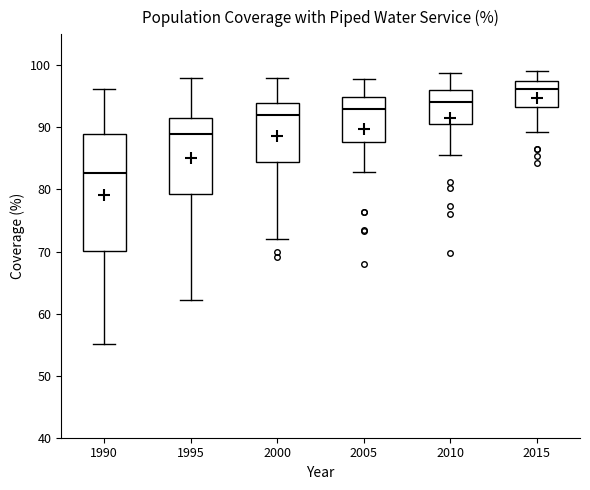

Reading left to right, transcribe this box plot: for each box, give where its median line is, the range the box spans, and where its two whiskers end, as read against the y-axis. The values are not printed on the chart, so give them approximately, as read against the axis.

1990: median 83, box 70 to 89, whiskers 55 to 96
1995: median 89, box 79 to 92, whiskers 62 to 98
2000: median 92, box 84 to 94, whiskers 72 to 98
2005: median 93, box 88 to 95, whiskers 83 to 98
2010: median 94, box 90 to 96, whiskers 86 to 99
2015: median 96, box 93 to 97, whiskers 89 to 99